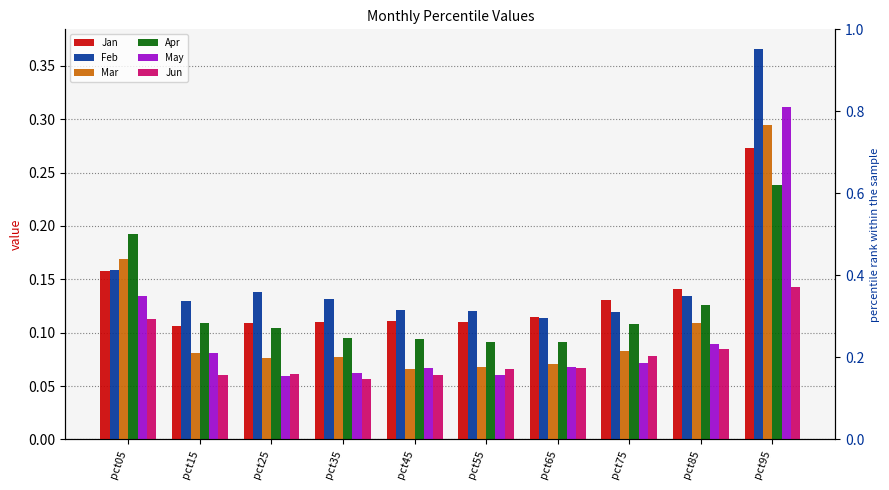

What is the total value across all series at pct55?

0.5